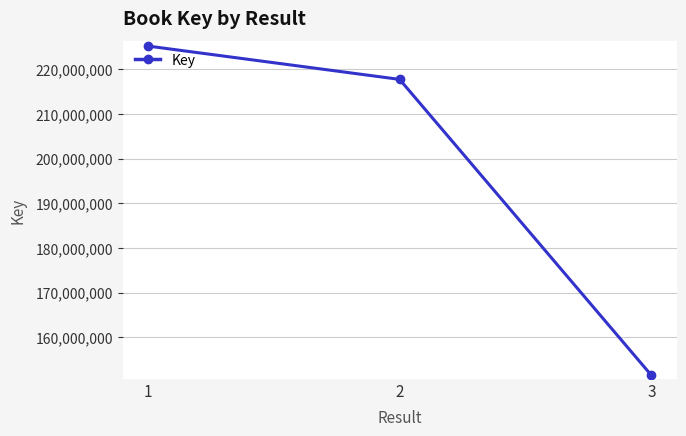

How many values are between 151453185 and 225196238?

3